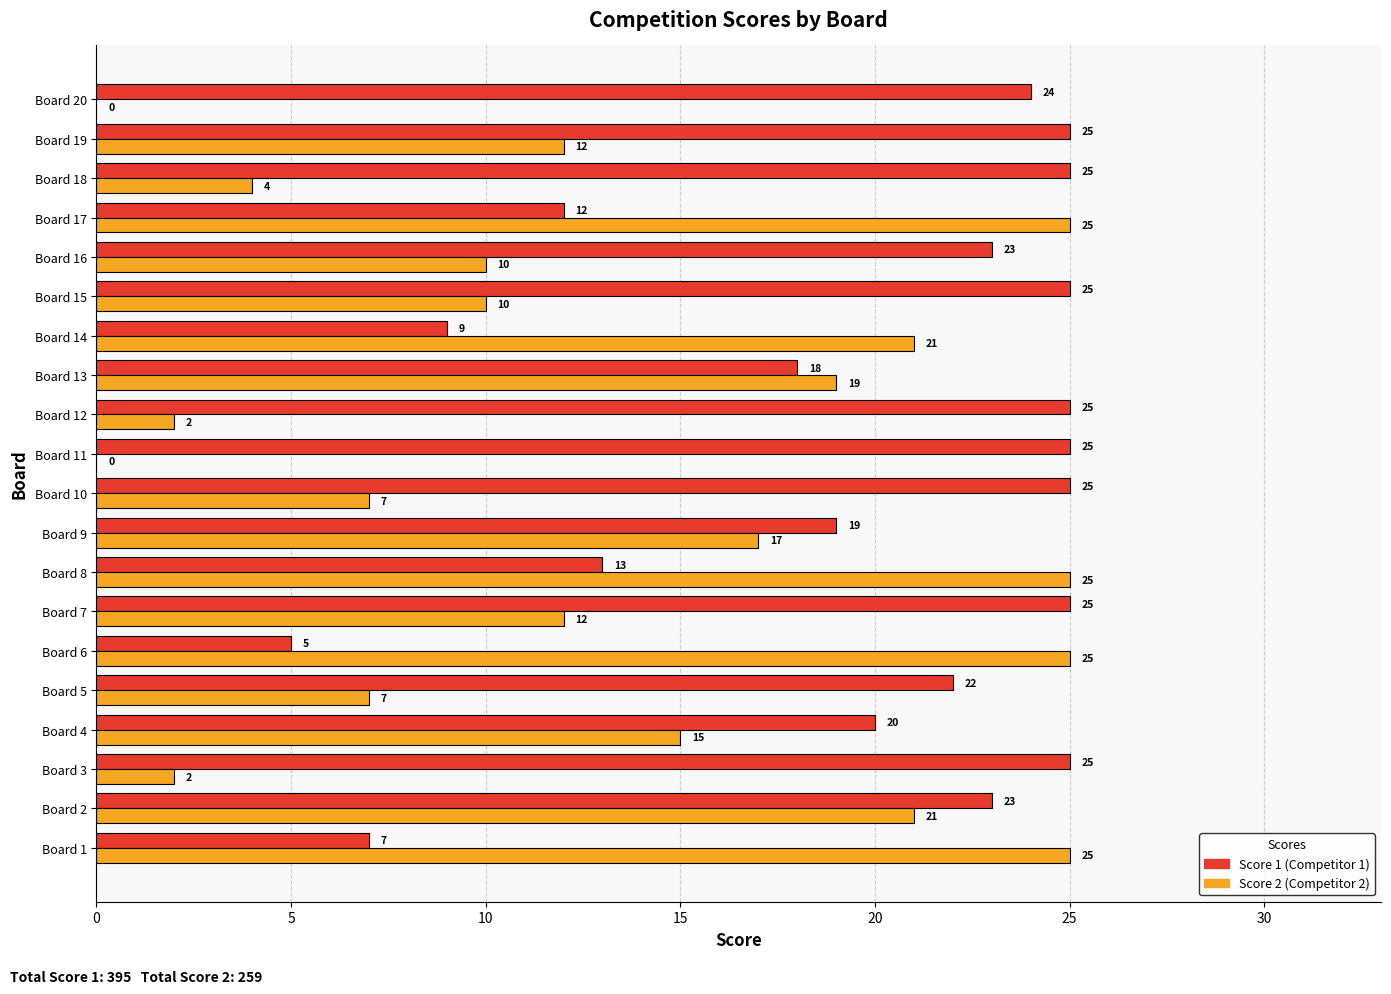

How many data points does each series have?

20